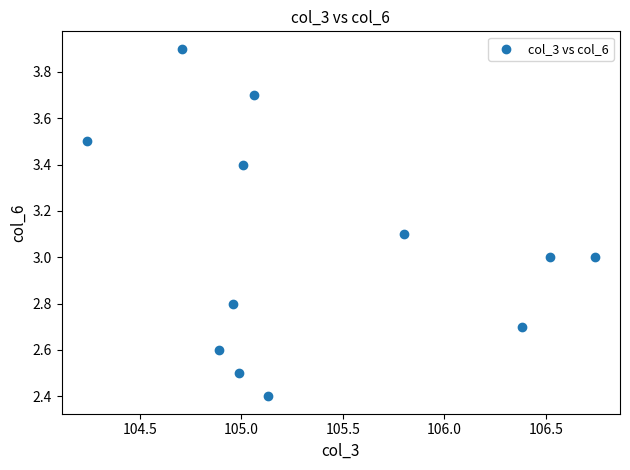

What is the average X value?

105.4